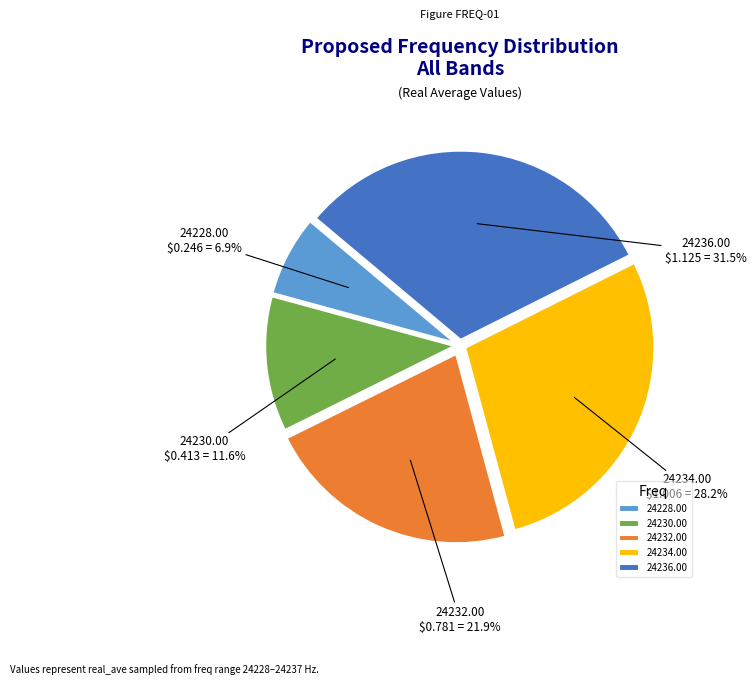

Rank the categories by value from lowest to highest.

24228.00, 24230.00, 24232.00, 24234.00, 24236.00